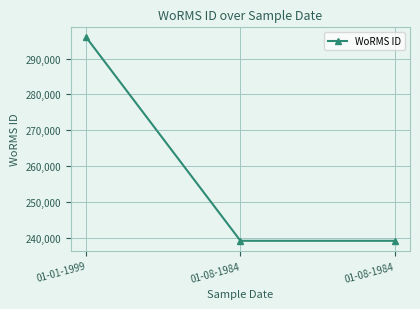

What is the change in value from 01-01-1999 to 01-08-1984?

-56663